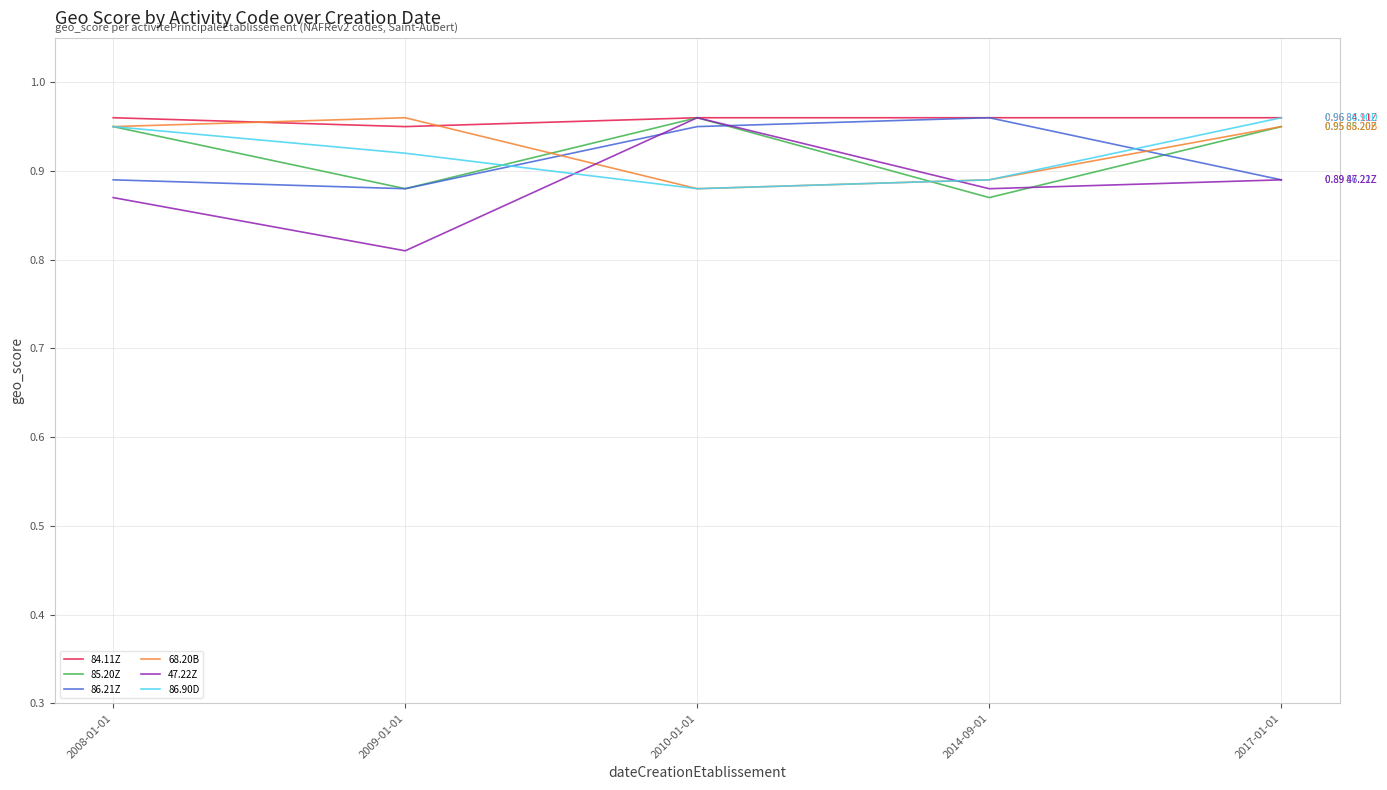

What is the total value across all series at 2010-01-01?

5.6